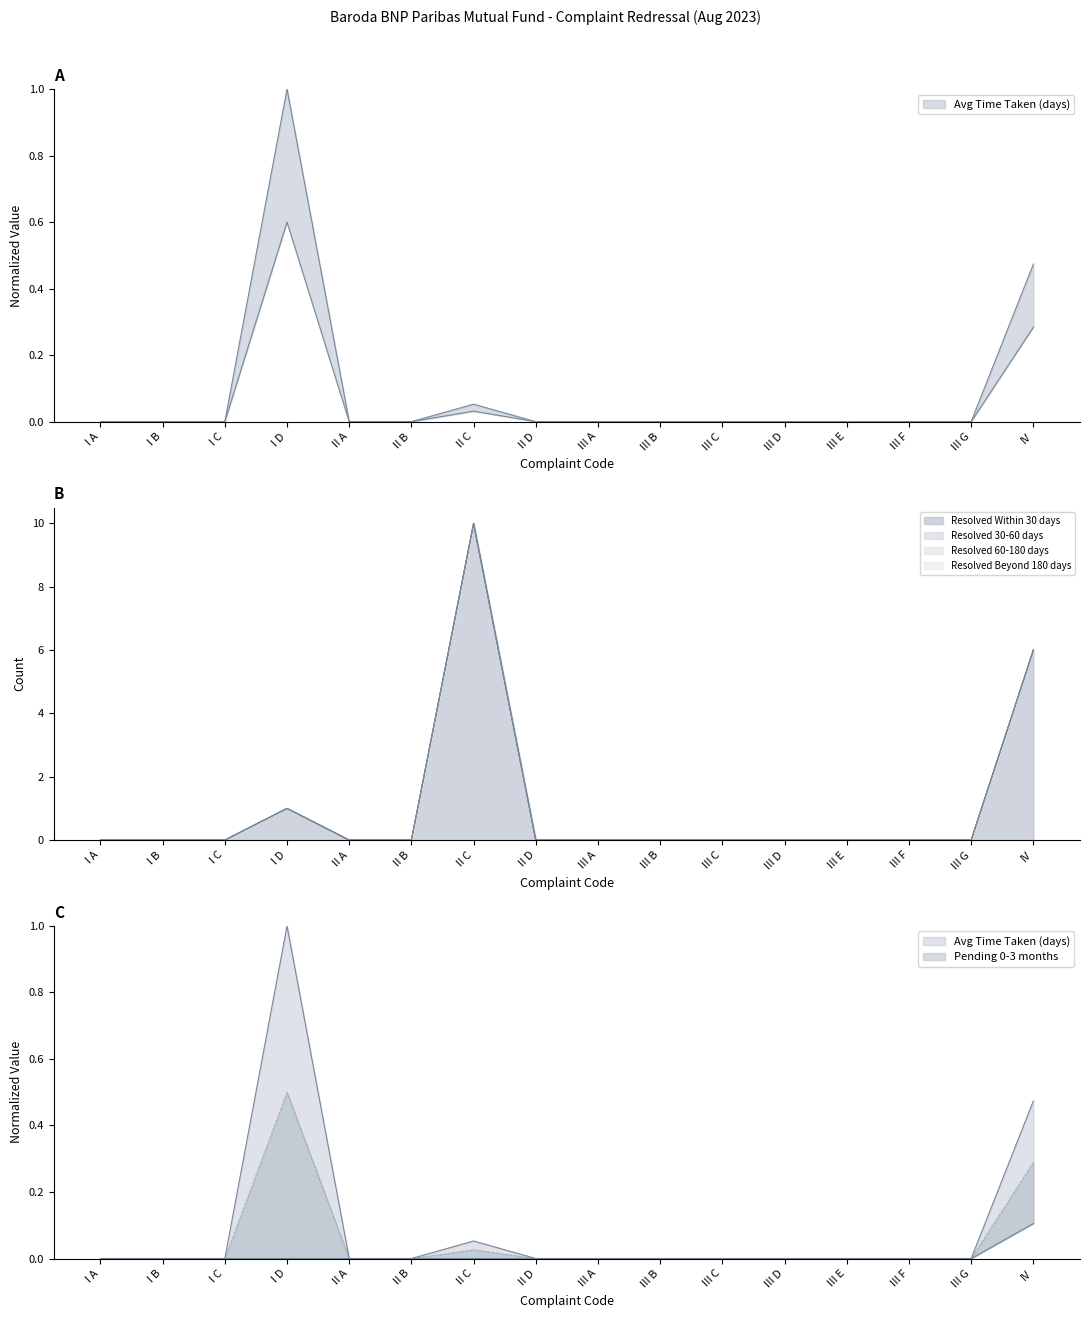

Between I D and III A, which series saw the biggest shift?

Avg Time Taken (days)